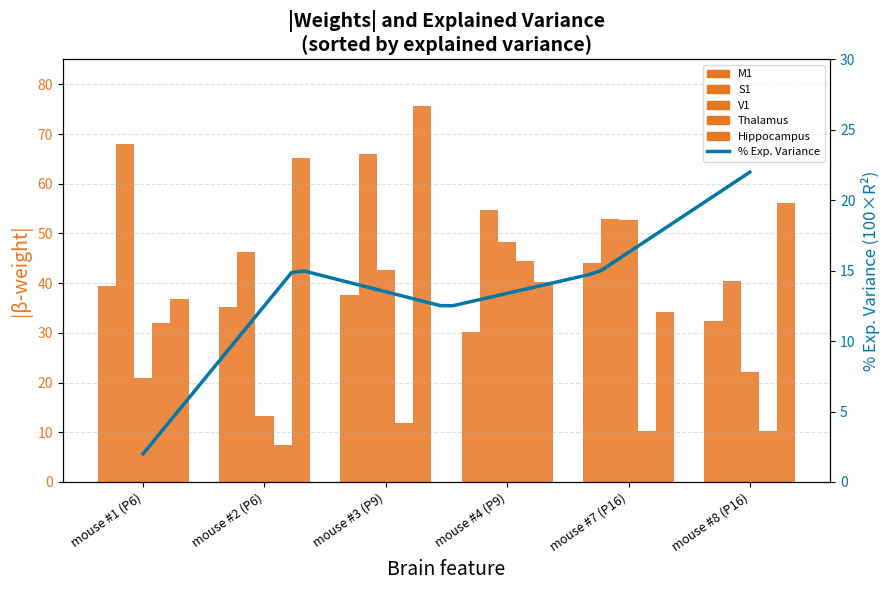

The V1 series shows 29.1 at mouse #8 (P16). True or false?

False